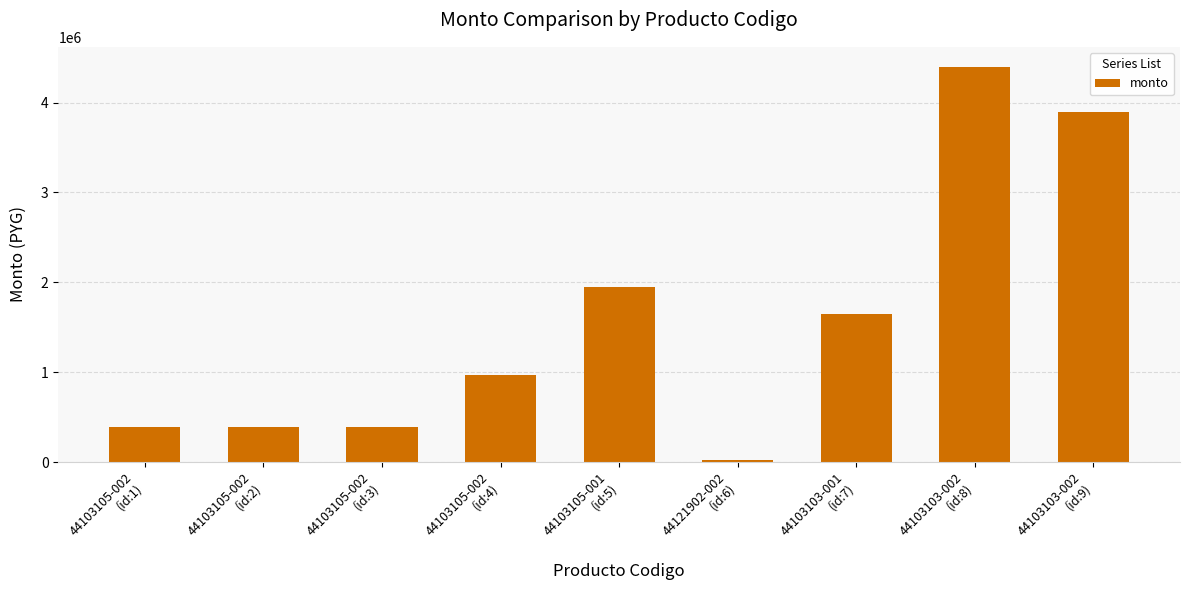

Is it true that the value at 44103105-002
(id:4) is 970000?

True